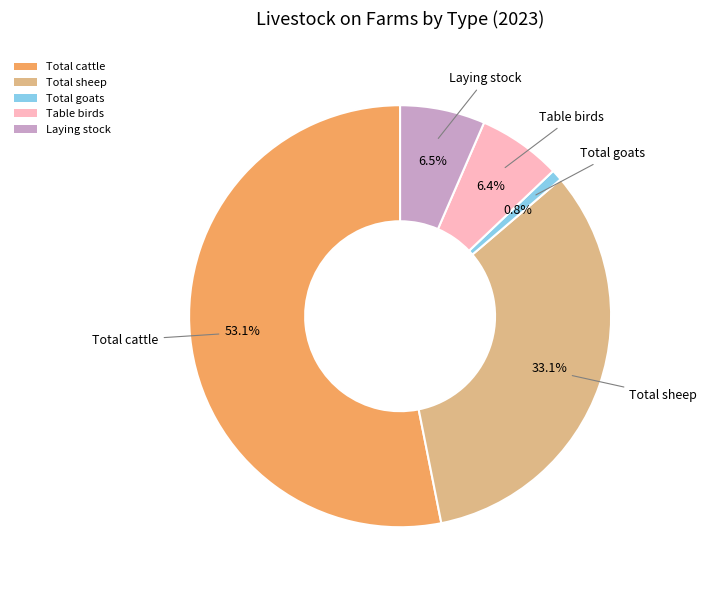

Which slice is the smallest?

Total goats